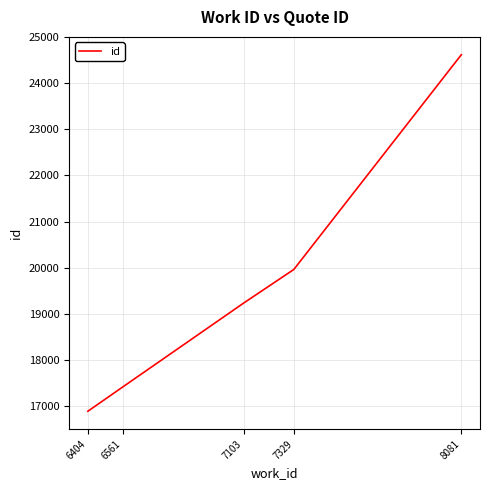

What is the difference between the maximum and minimum values?

7721